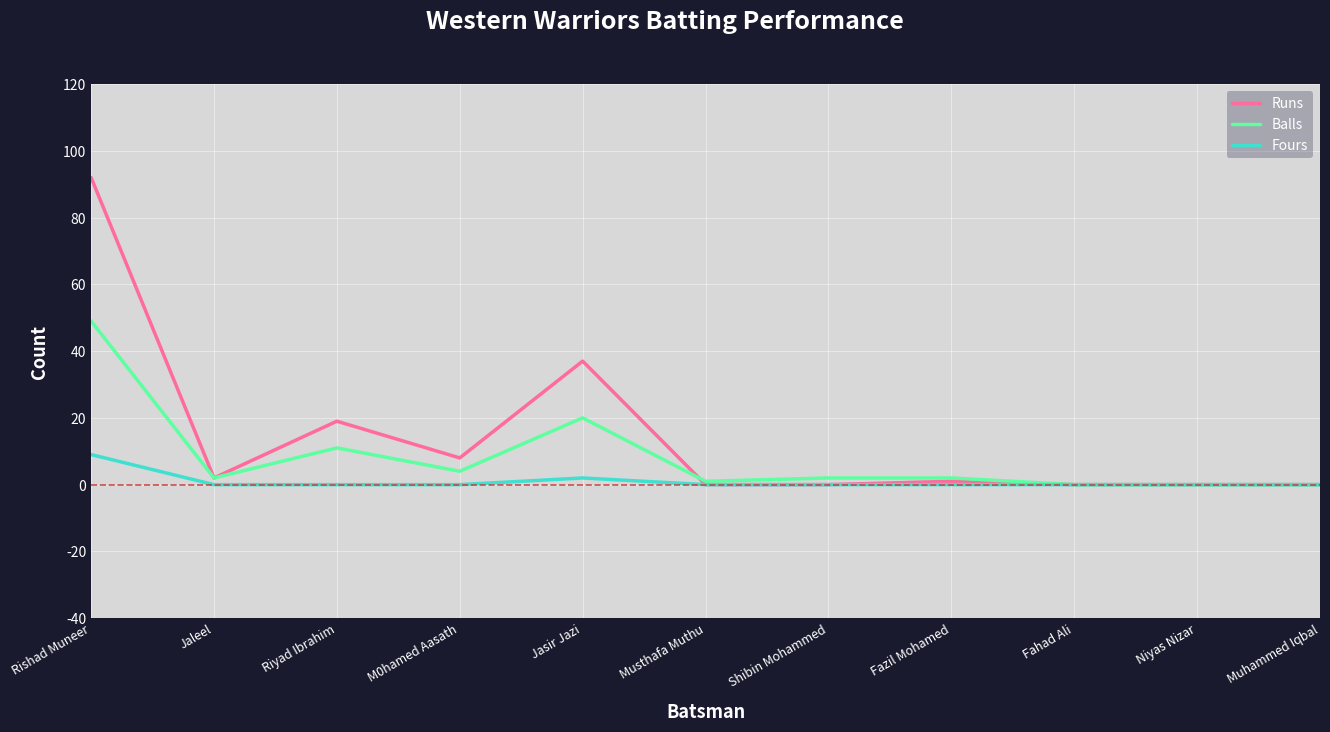

At which label does Balls reach its peak?

Rishad Muneer